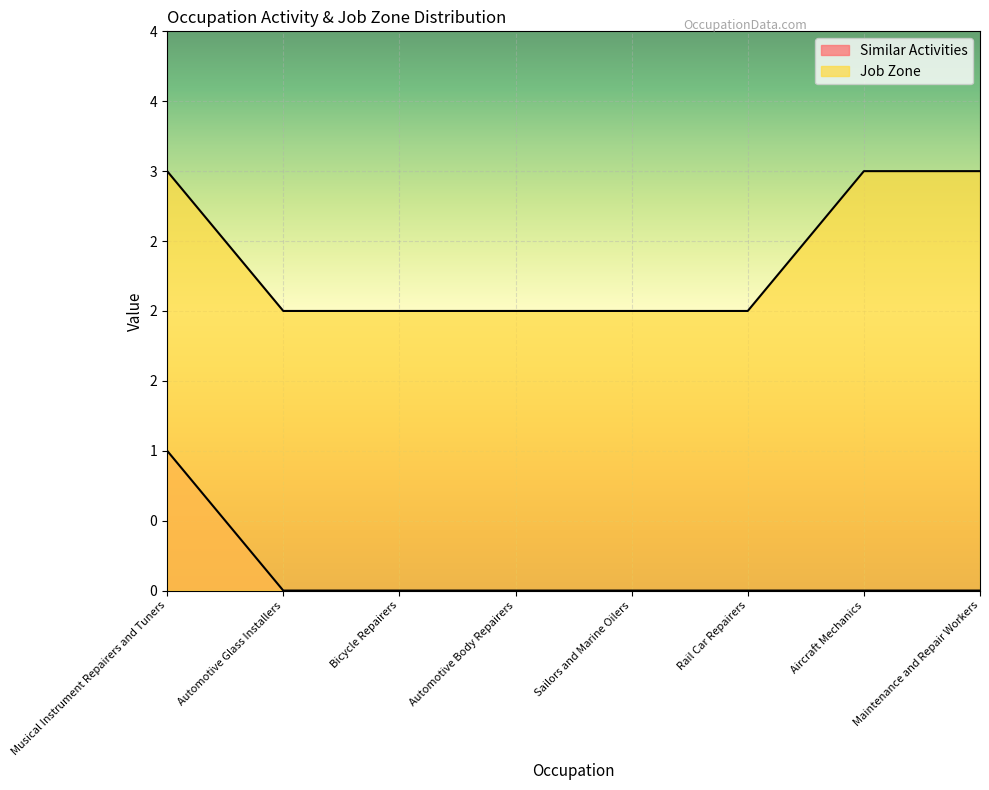

Reading left to right, extract all data points from this chart.

Similar Activities: 1	0	0	0	0	0	0	0
Job Zone: 3	2	2	2	2	2	3	3